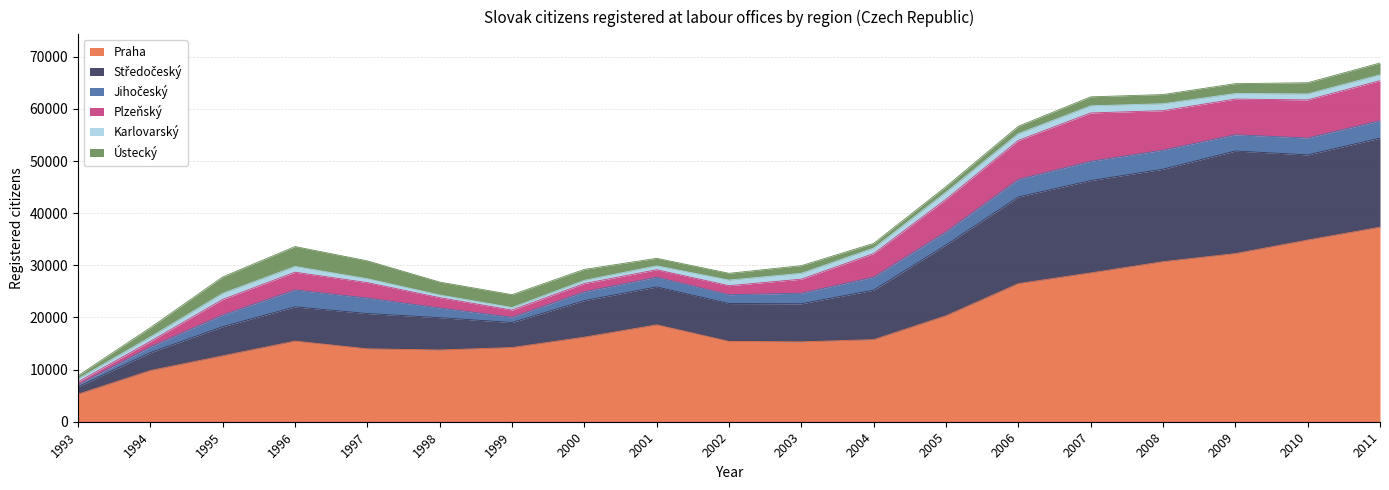

Rank the categories by Jihočeský value from lowest to highest.

1993, 1999, 1994, 2000, 2002, 1998, 2001, 2003, 1995, 2004, 2005, 1997, 2009, 2010, 1996, 2011, 2006, 2008, 2007